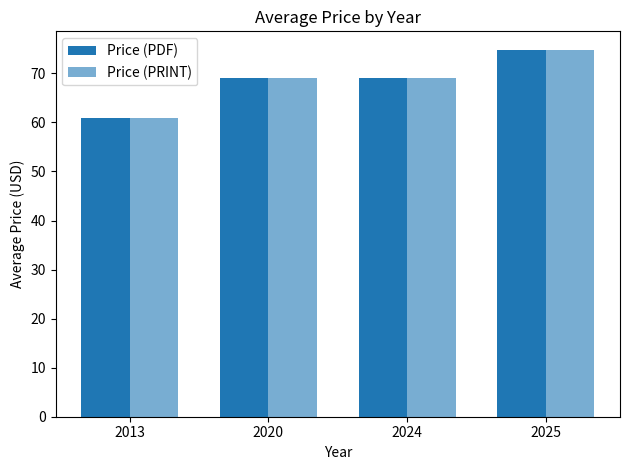

Are the bars horizontal?

No